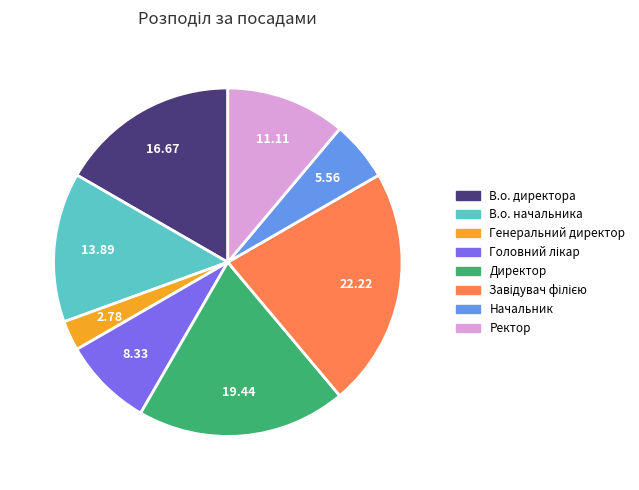

Count the number of slices in the pie.

8